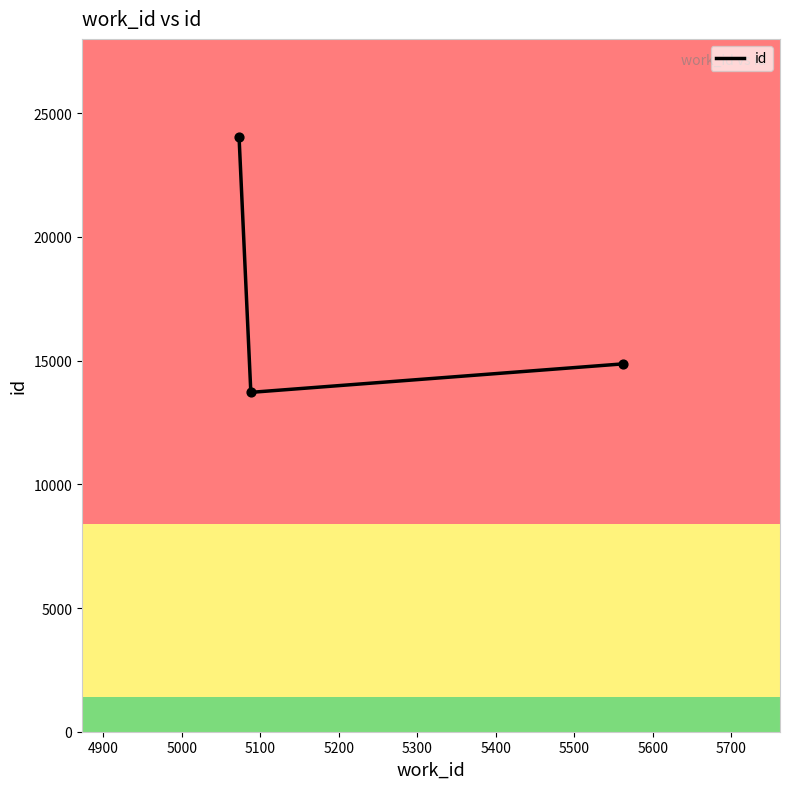

What is the maximum value shown in the chart?

24042